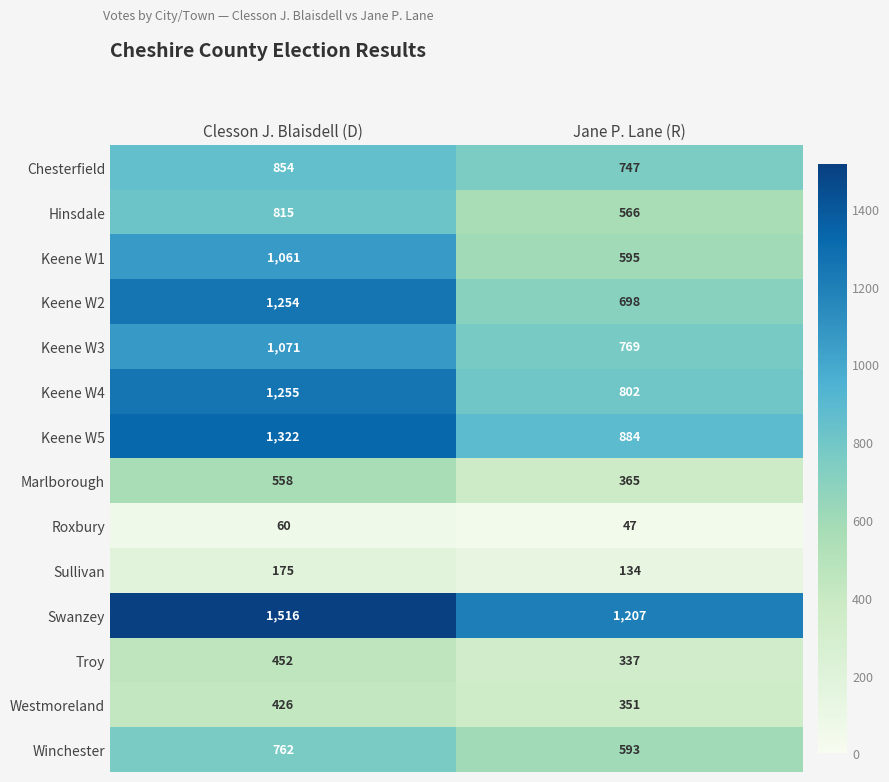

At how many categories does at least one series exceed 203?

2